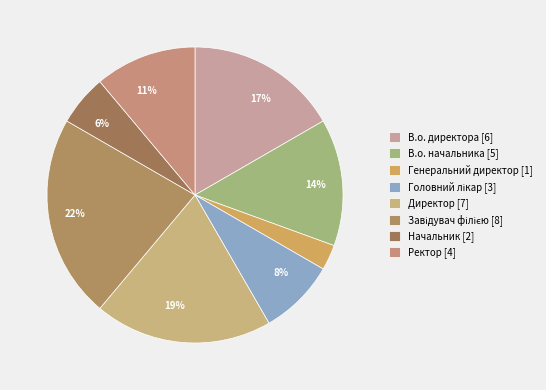

What percentage is NOT represented by Генеральний директор?

97.2%